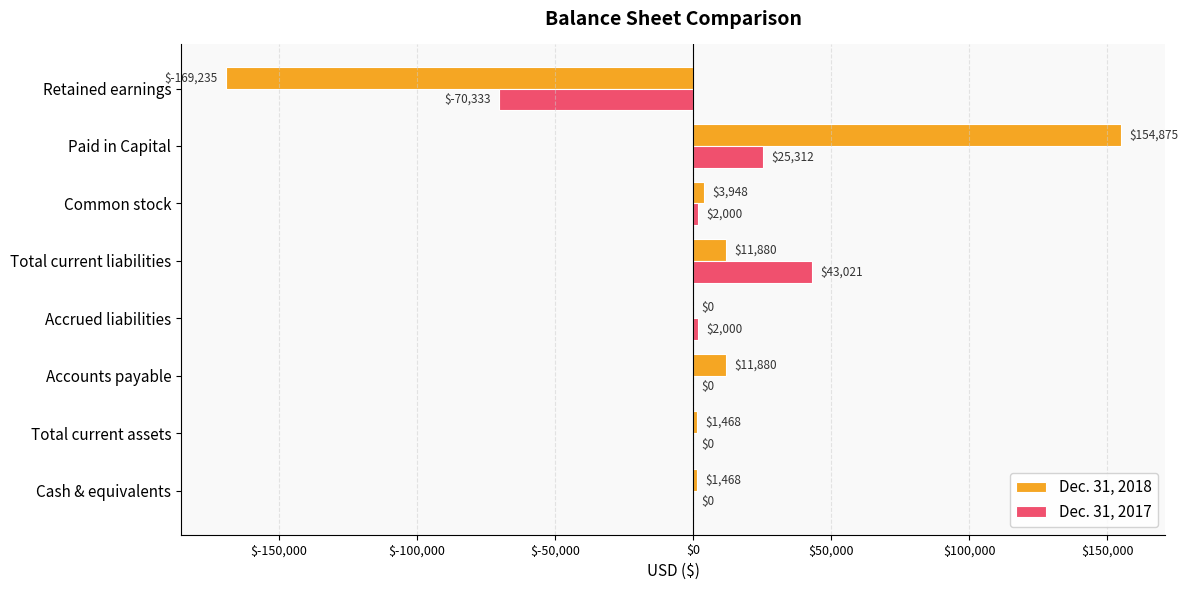

What is the sum of all Dec. 31, 2017 values?

2000